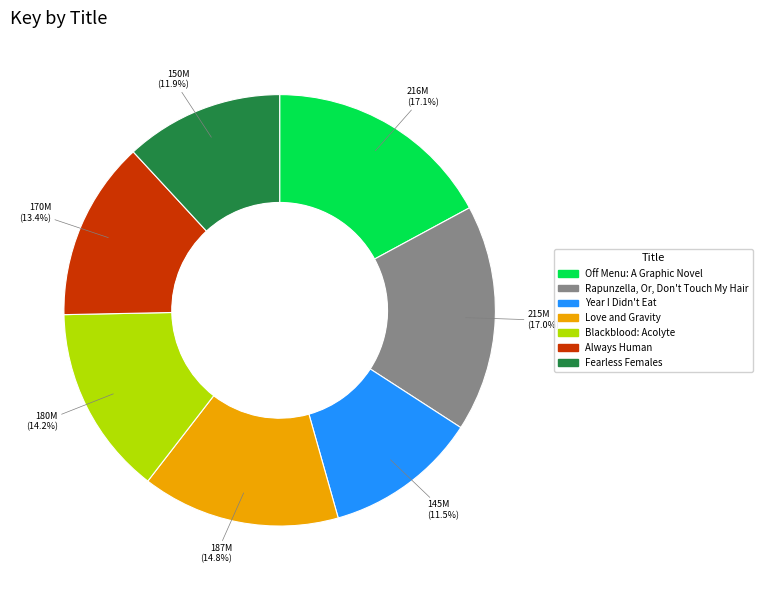

True or false: Blackblood: Acolyte accounts for 14% of the total.

True